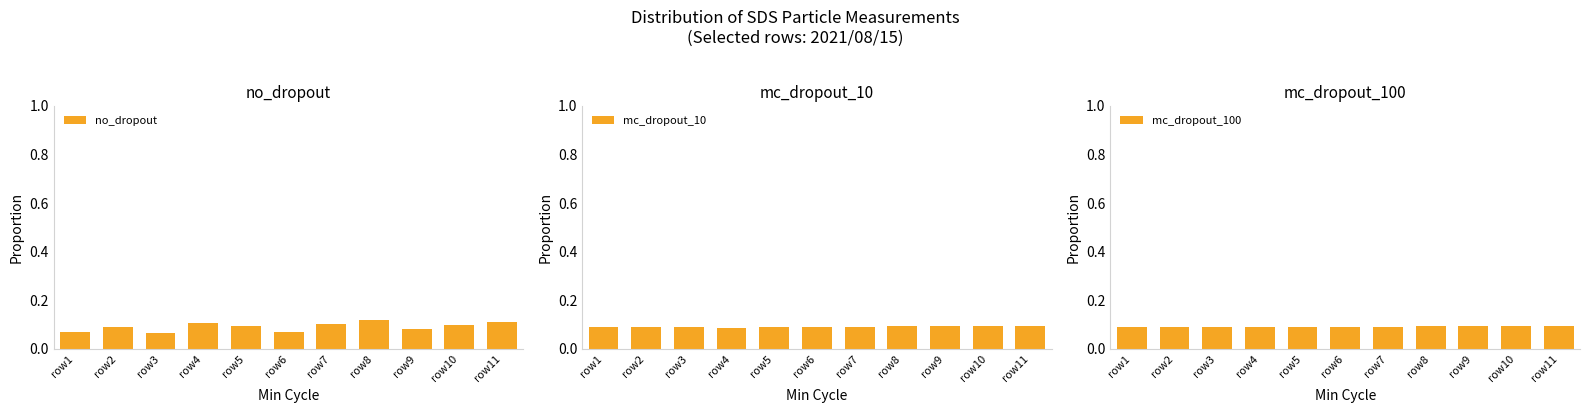

What is the total value across all series at row6?

0.3